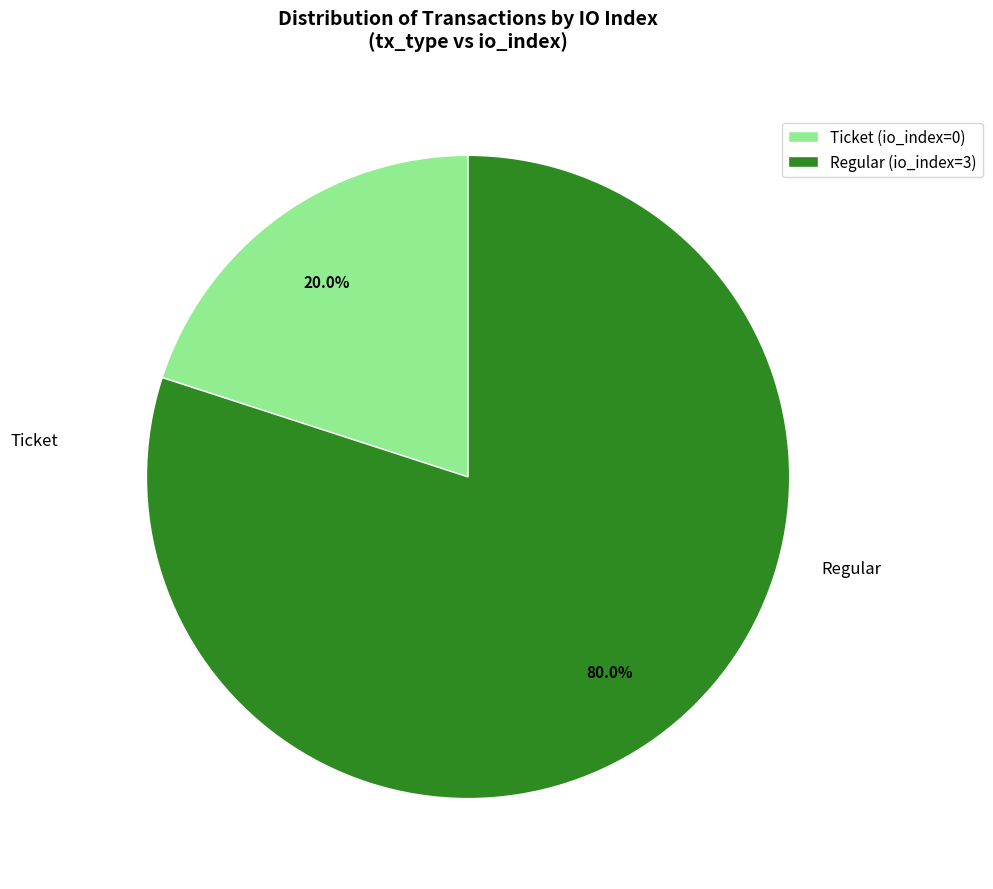

Count the number of slices in the pie.

2